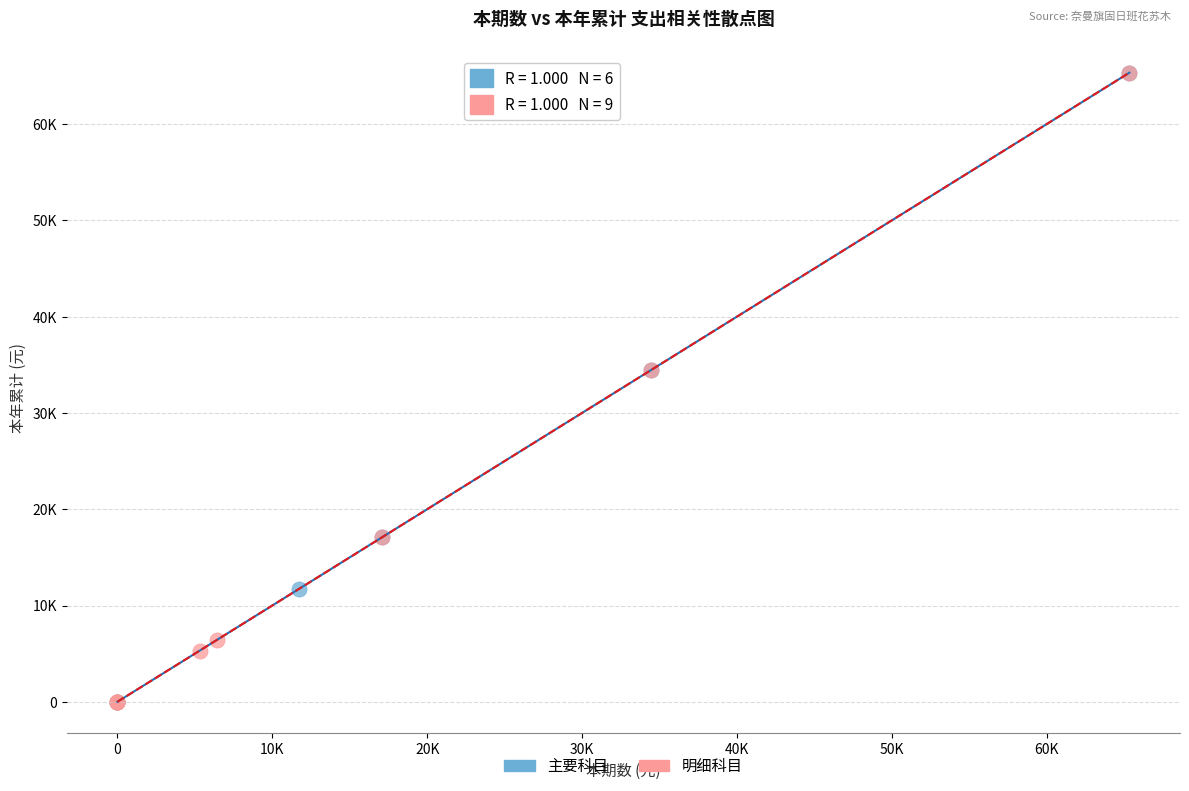

What are all the series names shown in the legend?

主要科目, 明细科目